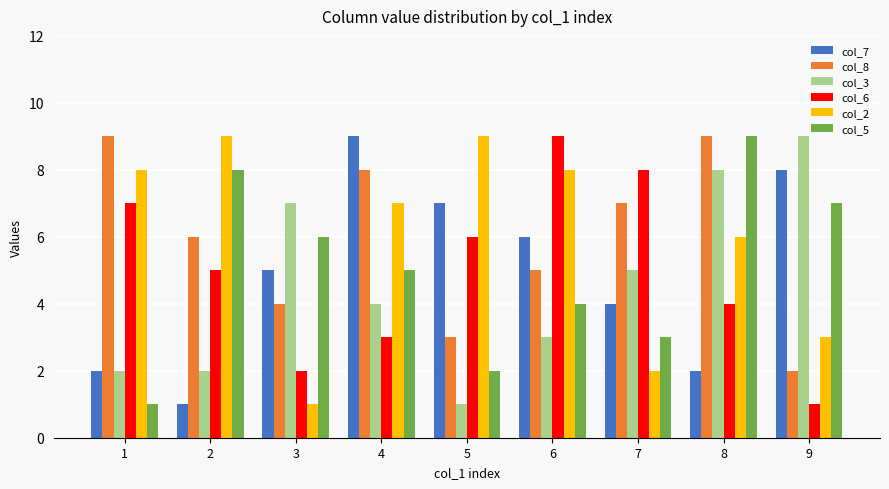

Is the value of col_3 at 7 greater than the value of col_7 at 5?

No